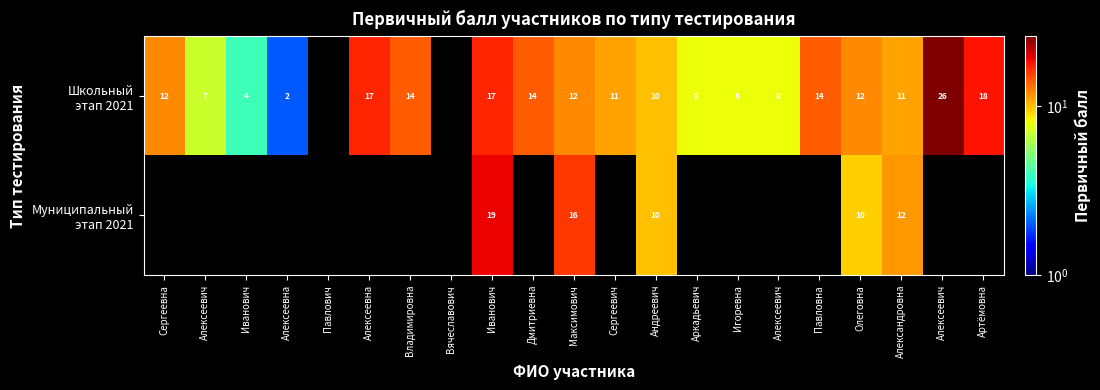

Where does the Школьный этап 2021 series first go above 17?

Алексеевич